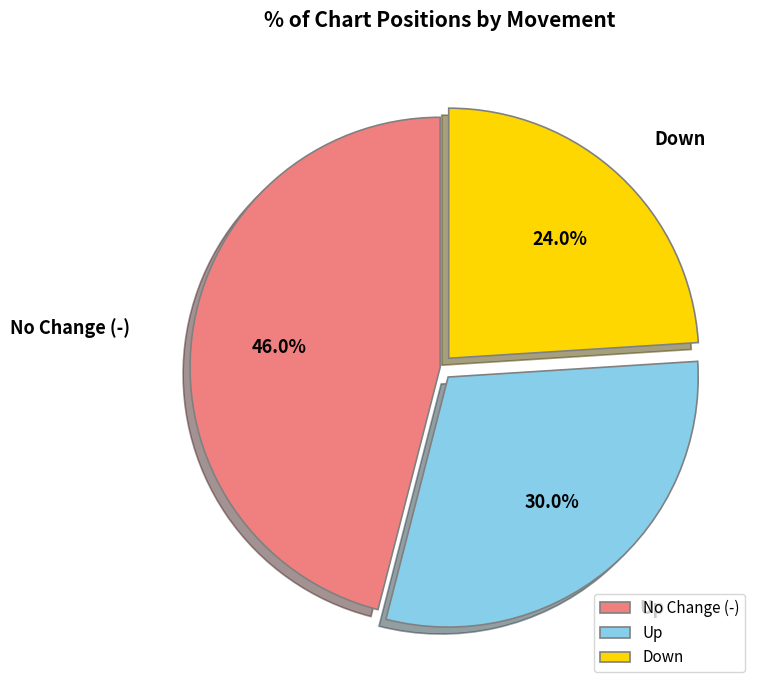

Does any single category account for the majority?

No